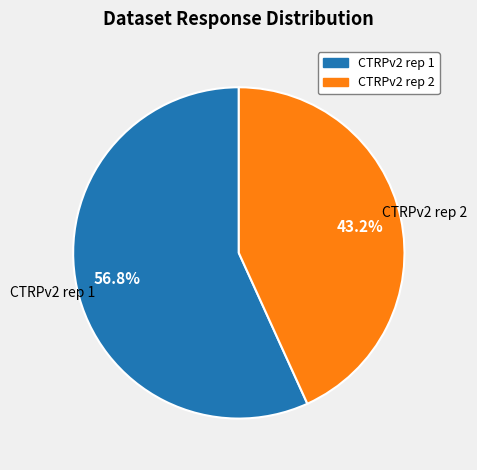

Which has a higher value, CTRPv2 rep 2 or CTRPv2 rep 1?

CTRPv2 rep 1